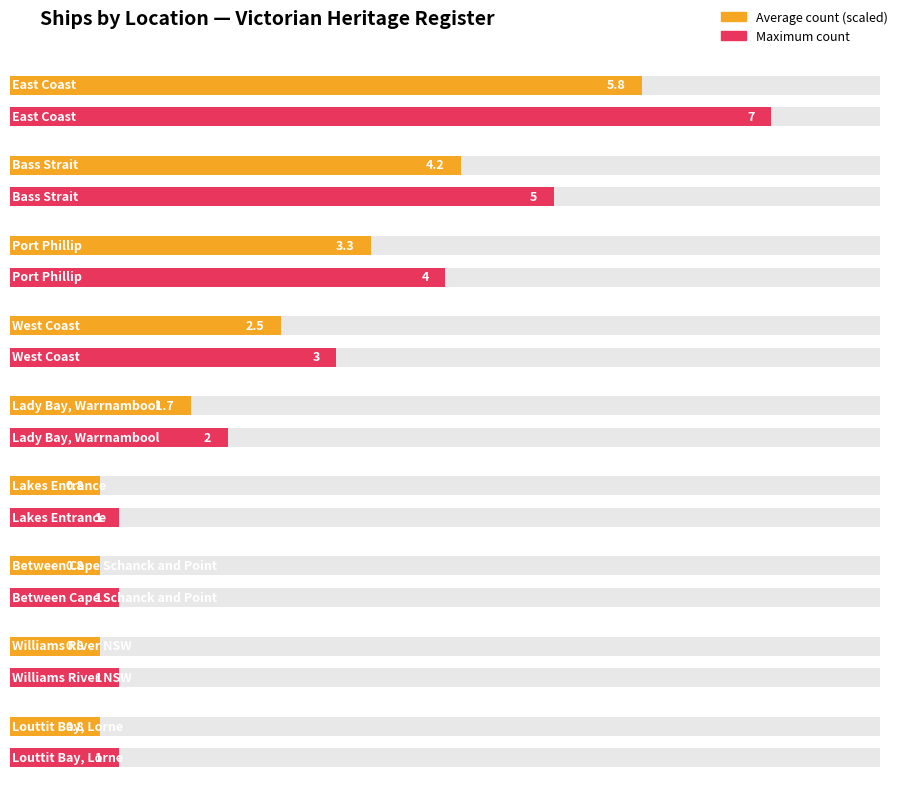

Are the bars horizontal?

Yes